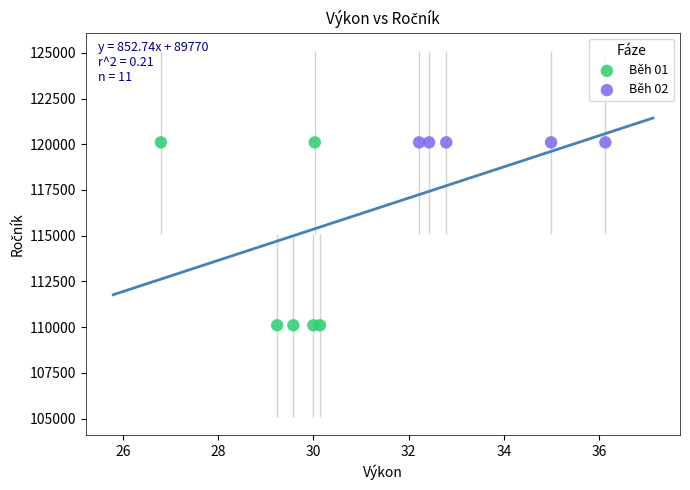

Which series reaches the minimum Y coordinate?

Běh 01